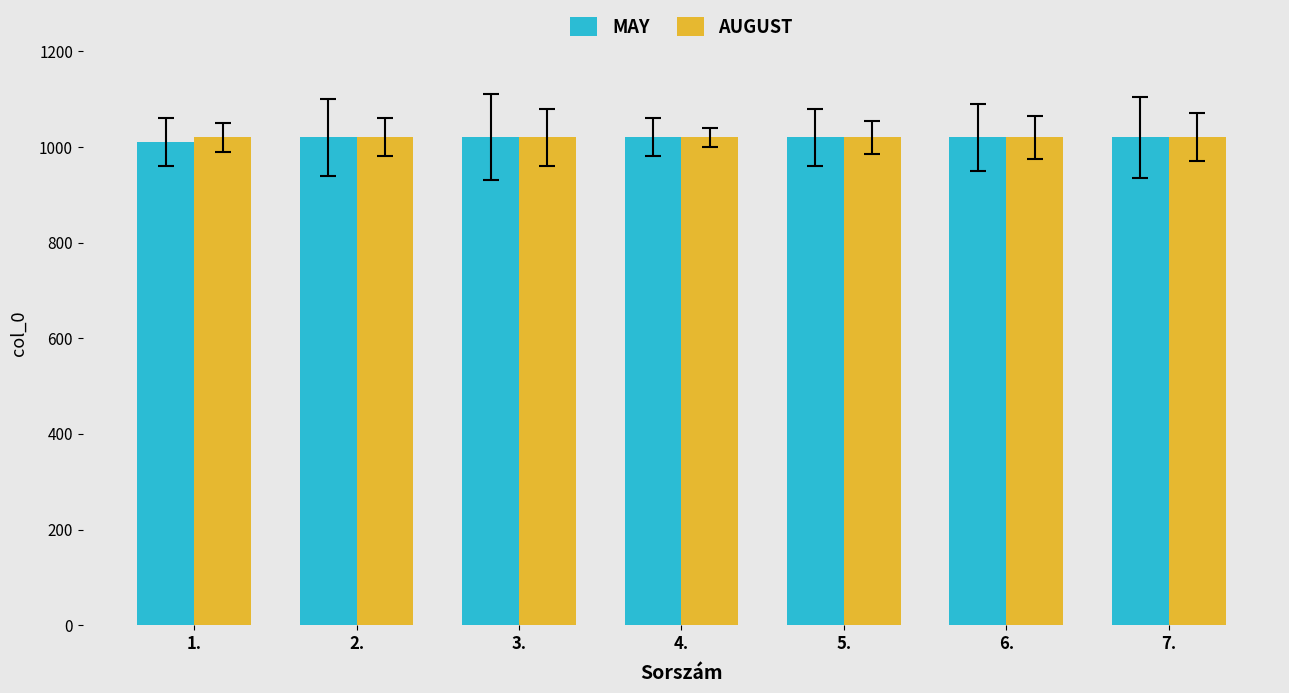

What is the average value of the MAY series?

1019